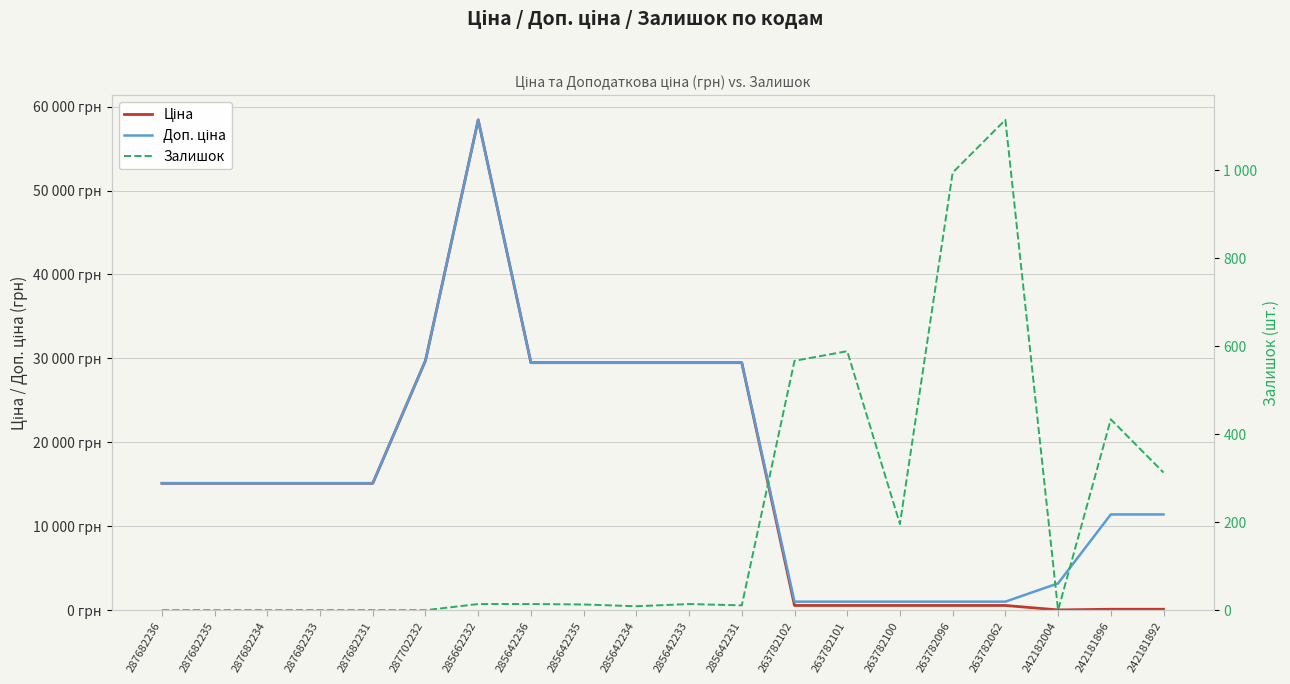

At which category does the chart reach its peak across all series?

285662232